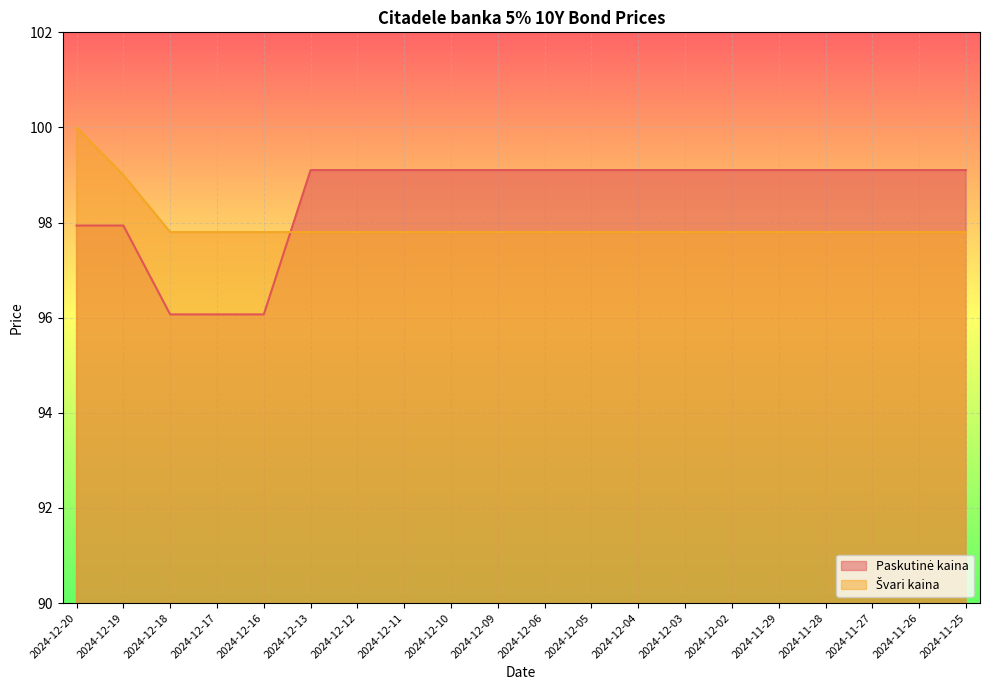

Reading left to right, transcribe all the data shown in this chart.

Paskutinė kaina: 2024-12-20=97.9	2024-12-19=97.9	2024-12-18=96.1	2024-12-17=96.1	2024-12-16=96.1	2024-12-13=99.1	2024-12-12=99.1	2024-12-11=99.1	2024-12-10=99.1	2024-12-09=99.1	2024-12-06=99.1	2024-12-05=99.1	2024-12-04=99.1	2024-12-03=99.1	2024-12-02=99.1	2024-11-29=99.1	2024-11-28=99.1	2024-11-27=99.1	2024-11-26=99.1	2024-11-25=99.1
Švari kaina: 2024-12-20=100.0	2024-12-19=99.0	2024-12-18=97.8	2024-12-17=97.8	2024-12-16=97.8	2024-12-13=97.8	2024-12-12=97.8	2024-12-11=97.8	2024-12-10=97.8	2024-12-09=97.8	2024-12-06=97.8	2024-12-05=97.8	2024-12-04=97.8	2024-12-03=97.8	2024-12-02=97.8	2024-11-29=97.8	2024-11-28=97.8	2024-11-27=97.8	2024-11-26=97.8	2024-11-25=97.8